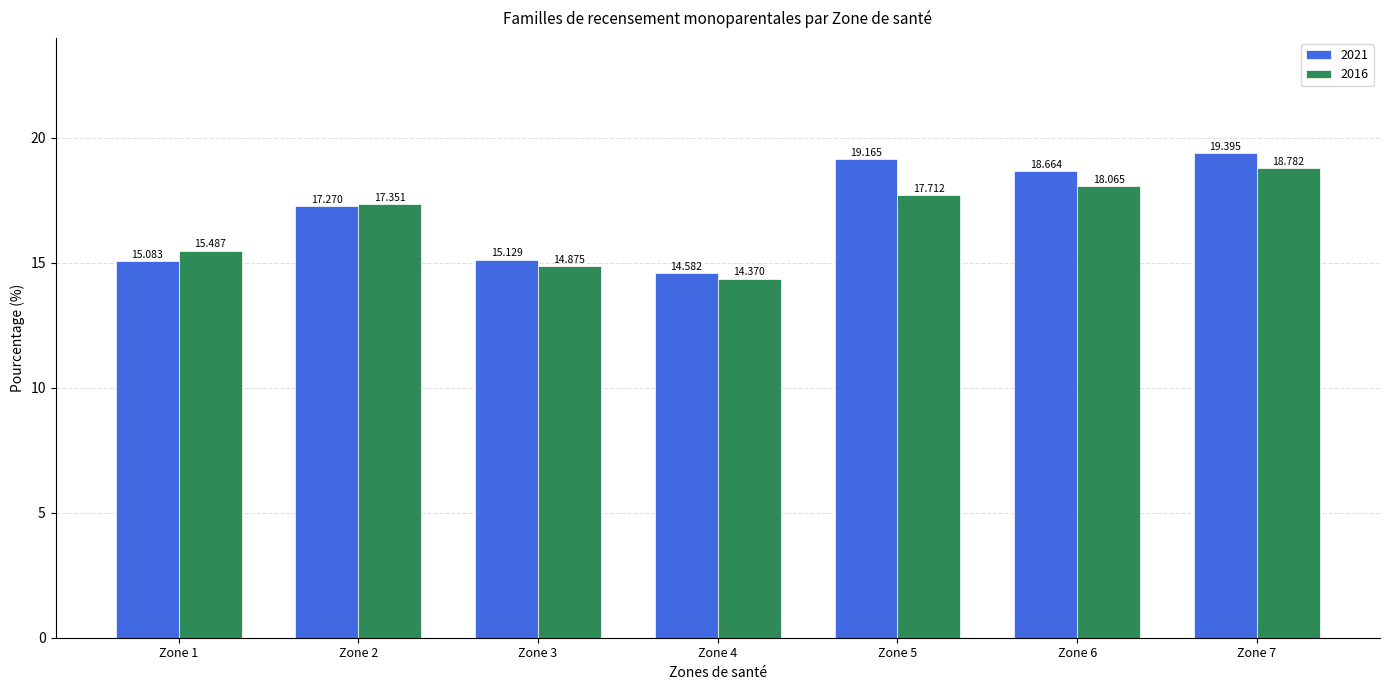

How many values in the 2016 series are below 17?

3